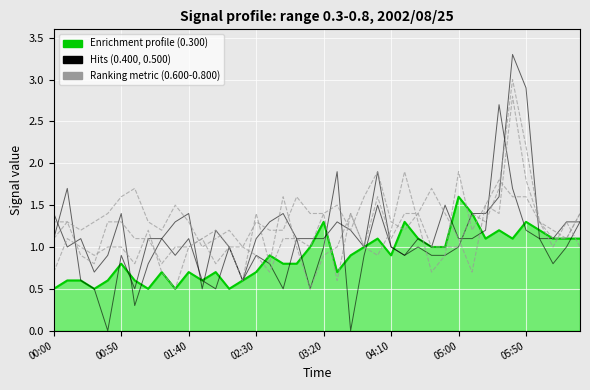

How many interior local peaks (higher than both neighbors) does the data have?

11